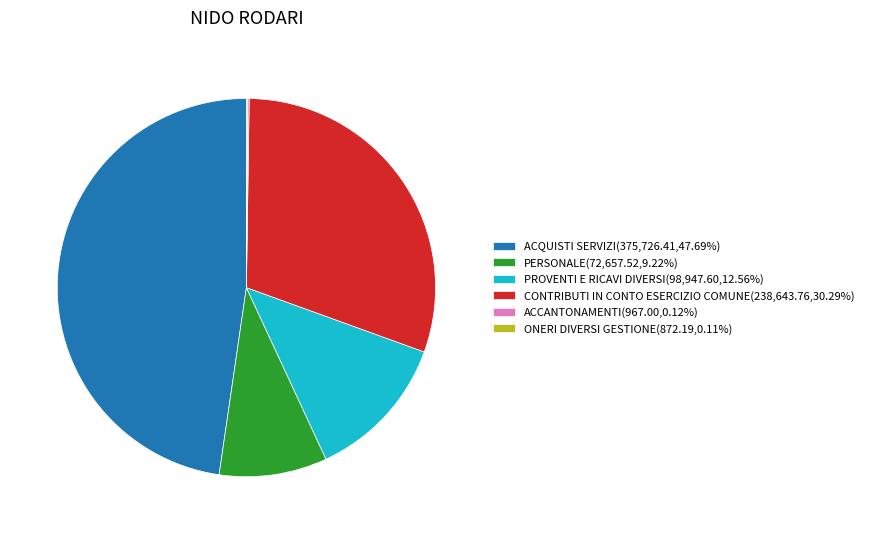

Do ACQUISTI SERVIZI and PERSONALE together represent more than half of the pie?

Yes